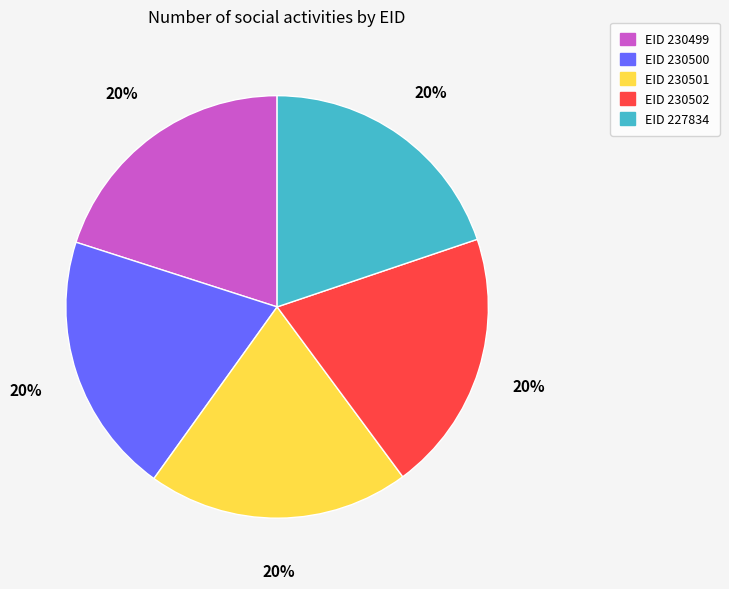

How many slices are in this pie chart?

5